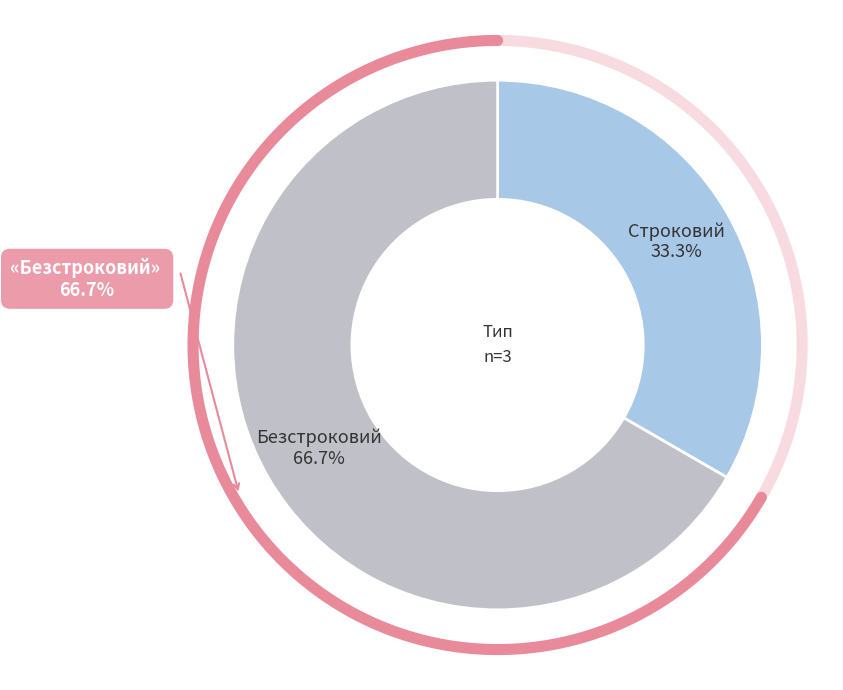

Which slice is the smallest?

Строковий